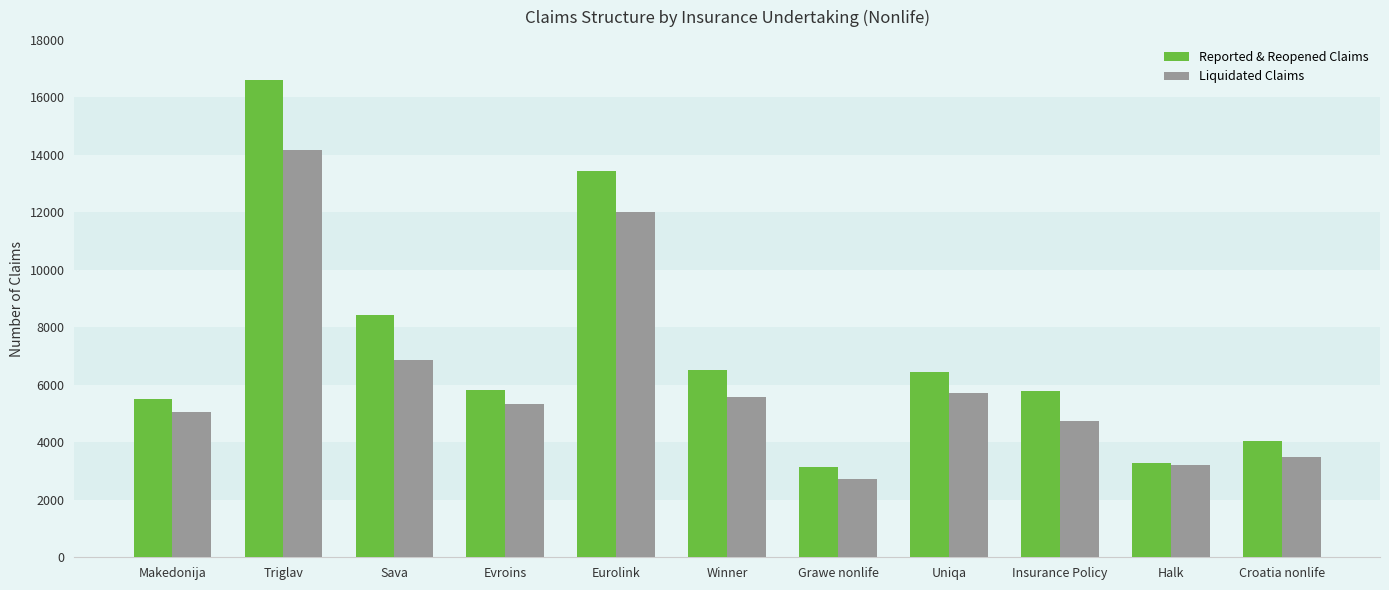

How many categories are shown in the chart?

11